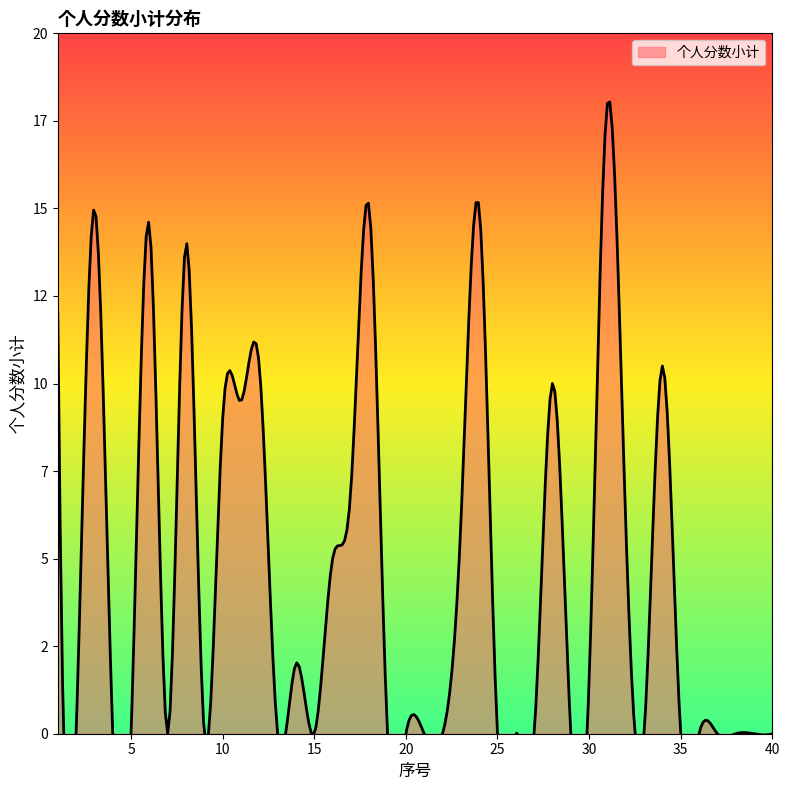

True or false: the data shows 11.4 at 25.

False